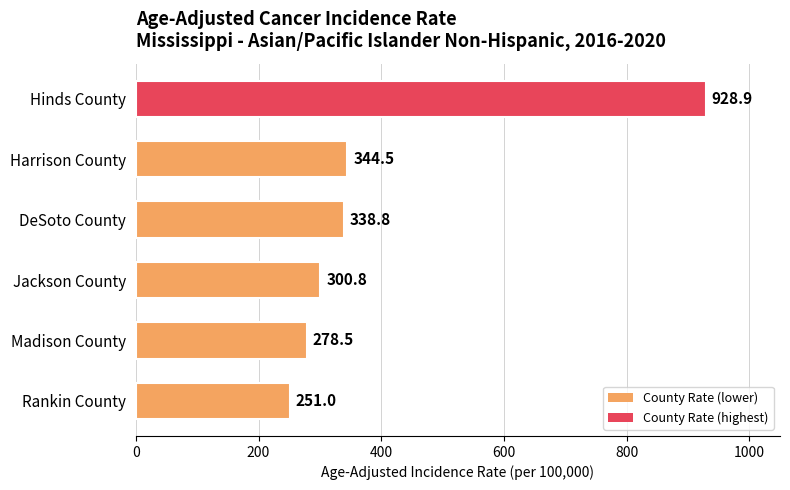

What is the difference between the maximum and second lowest values?

650.4